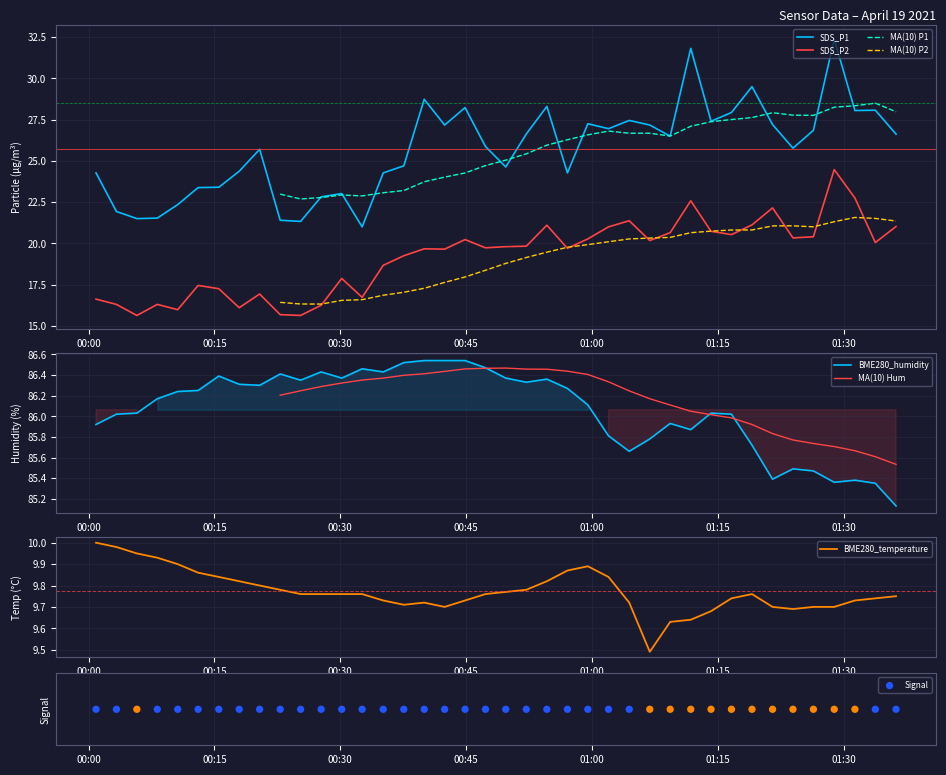

True or false: SDS_P2 and SDS_P1 intersect in this chart.

False